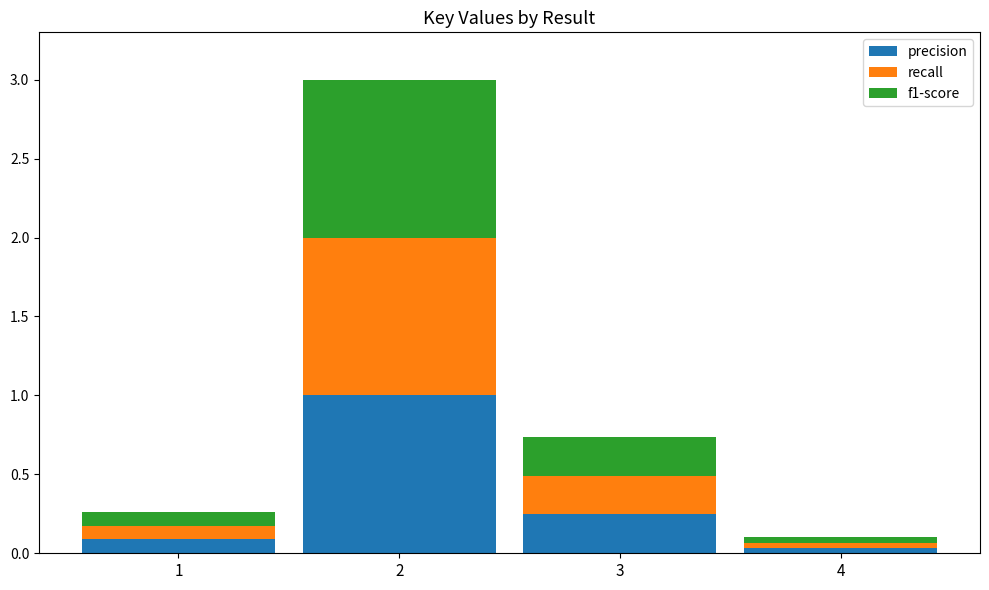

Rank the categories by precision value from highest to lowest.

2, 3, 1, 4